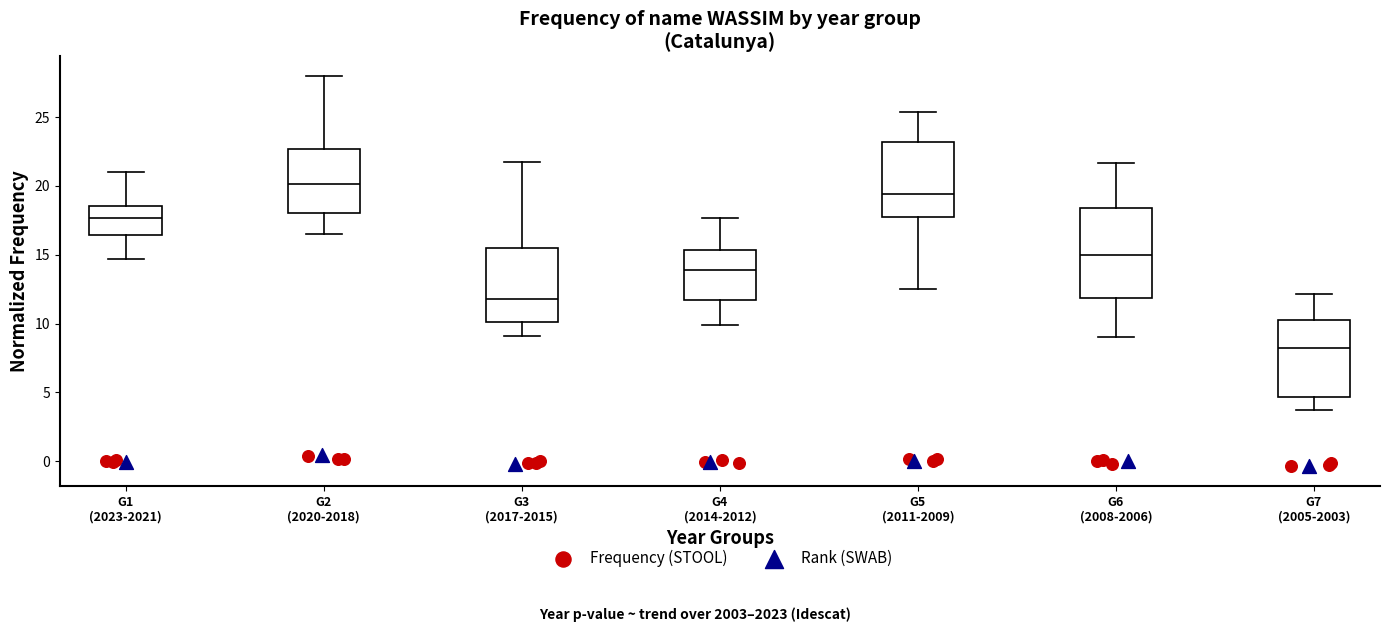

Reading left to right, read every box against the y-axis: the position of its median line, the range the box covers, and the ends of its whiskers. The values are not printed on the chart, so give them approximately, as read against the axis.

G1 (2023-2021): median 17.5, box 16.5 to 18.5, whiskers 14.5 to 21.0
G2 (2020-2018): median 20.0, box 18.0 to 22.5, whiskers 16.5 to 28.0
G3 (2017-2015): median 12.0, box 10.0 to 15.5, whiskers 9.0 to 21.5
G4 (2014-2012): median 14.0, box 11.5 to 15.5, whiskers 10.0 to 17.5
G5 (2011-2009): median 19.5, box 17.5 to 23.0, whiskers 12.5 to 25.5
G6 (2008-2006): median 15.0, box 12.0 to 18.5, whiskers 9.0 to 21.5
G7 (2005-2003): median 8.0, box 4.5 to 10.5, whiskers 3.5 to 12.0